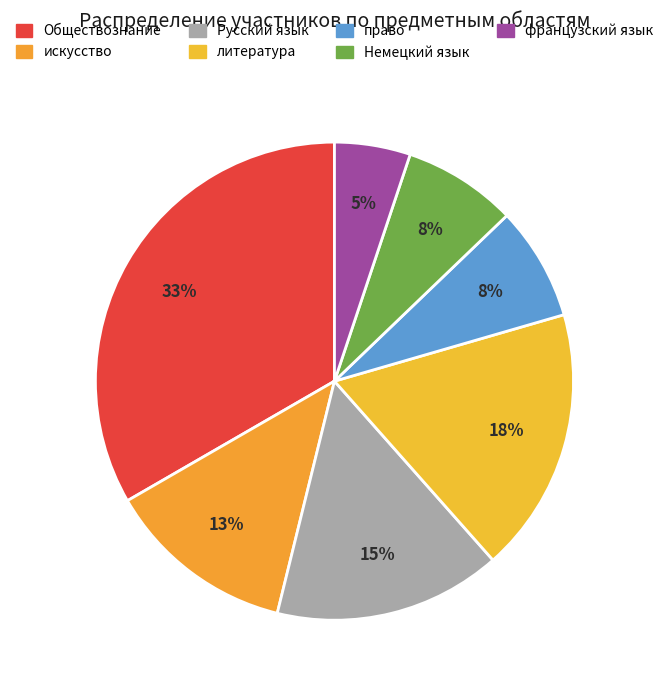

How many slices are in this pie chart?

7